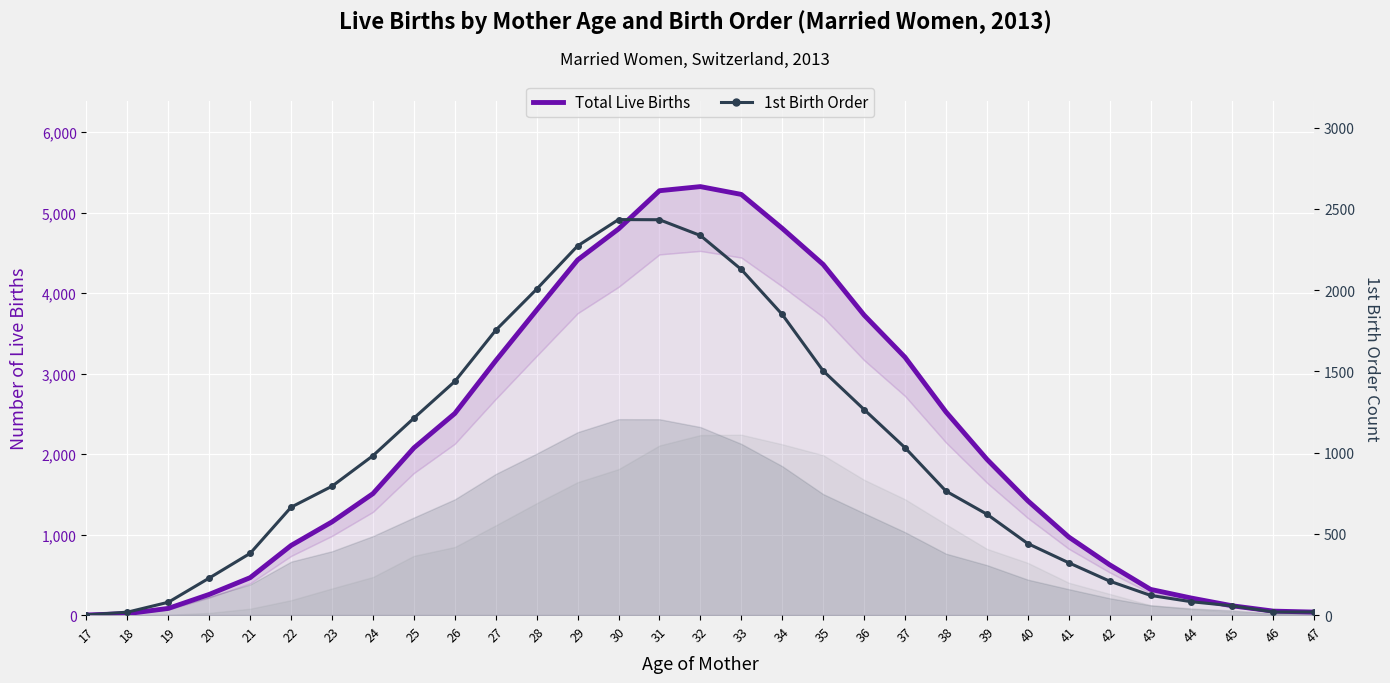

How many categories are shown in the chart?

31